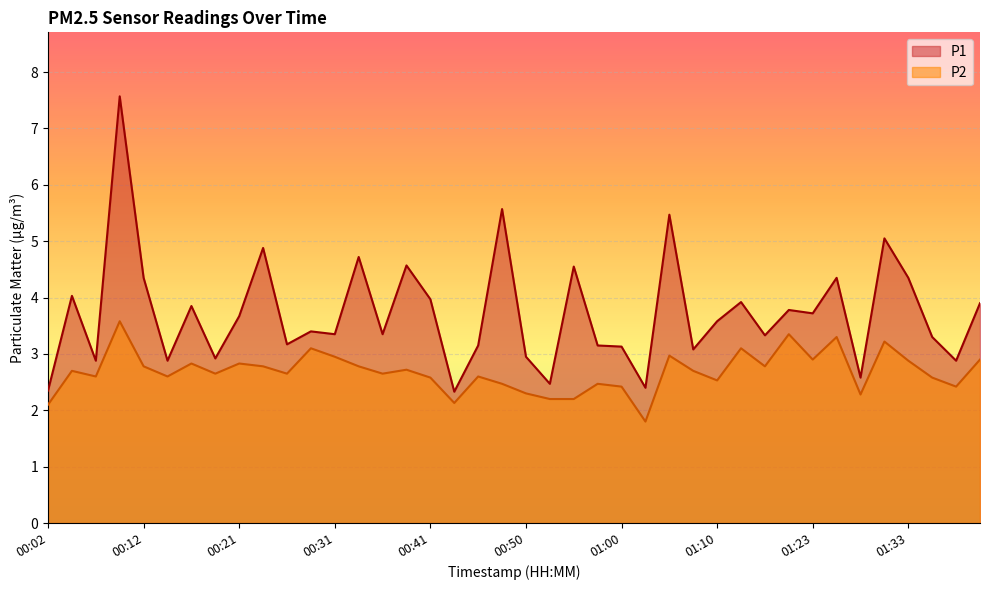

What is the label of the 22nd point from the left?

00:53